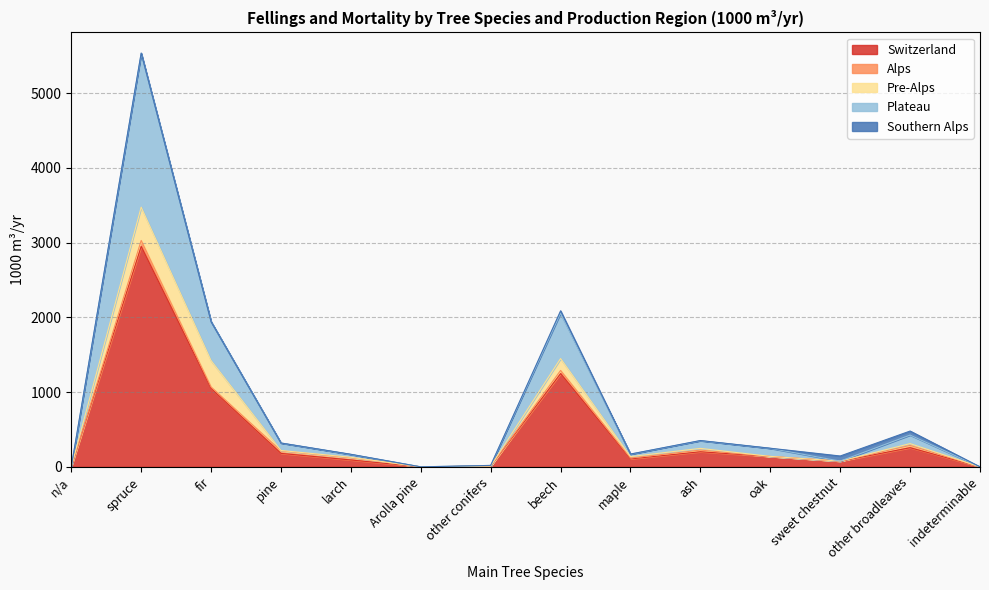

How many categories are shown in the chart?

14